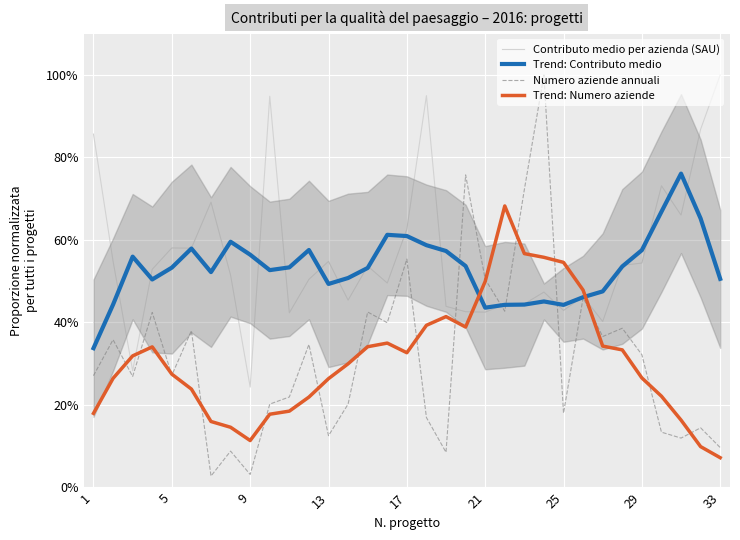

At how many categories does at least one series exceed 0?

33